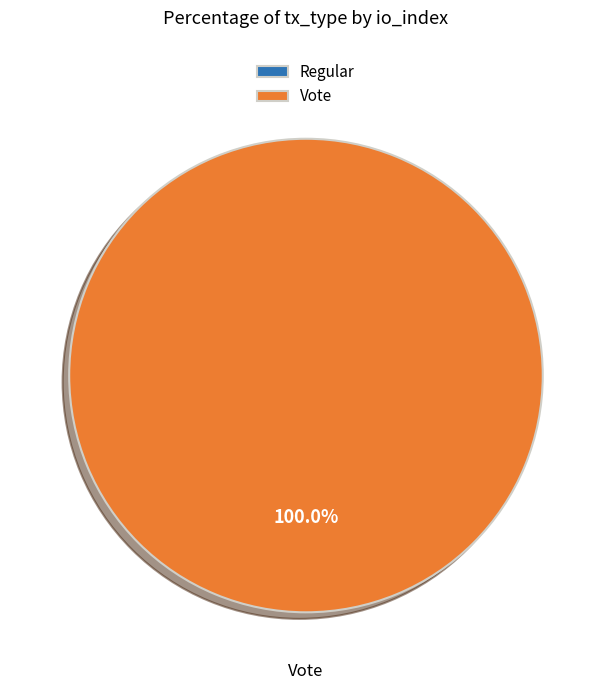

Is it true that Regular is 1% of the pie?

False